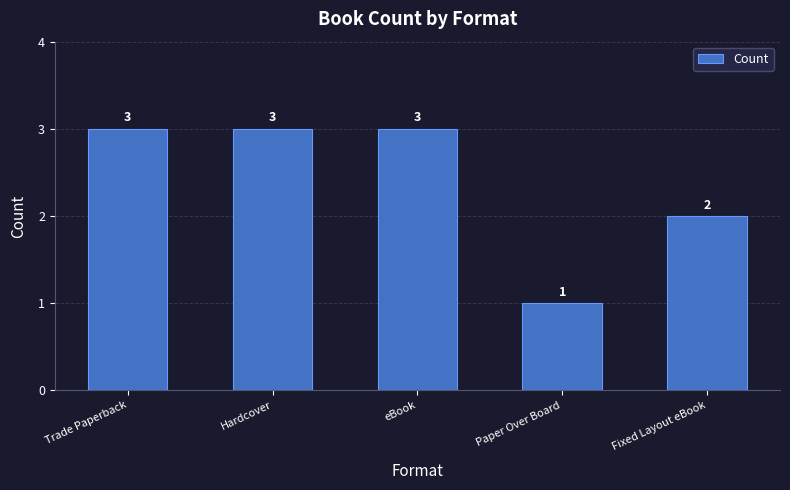

Is it true that the value at Hardcover is 1?

False